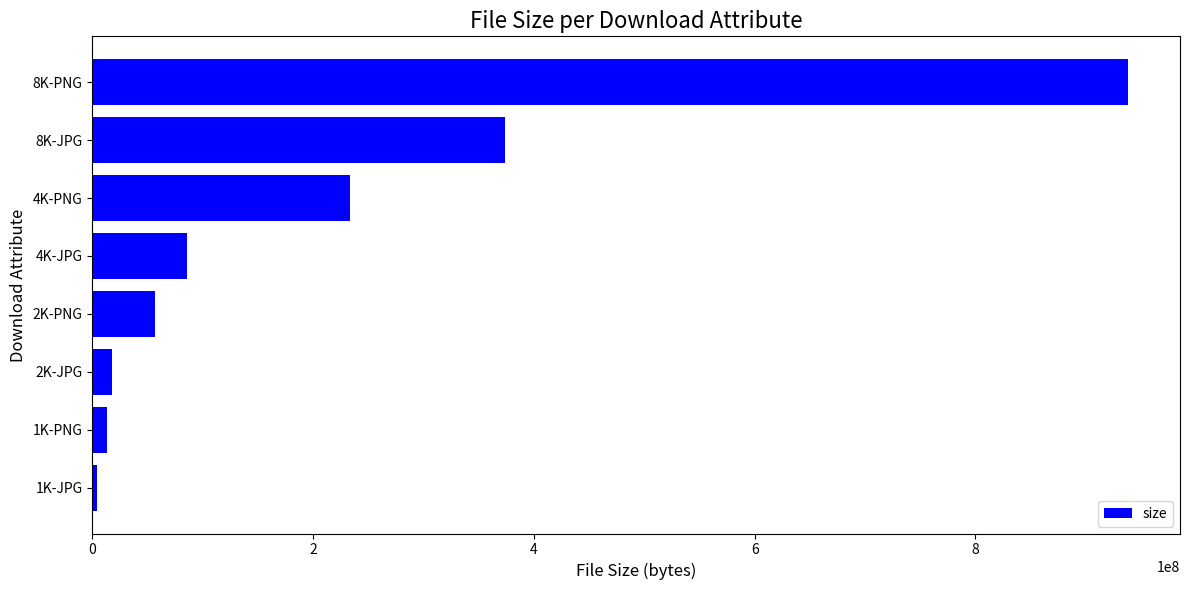

The value at 8K-PNG is 938328161. True or false?

True